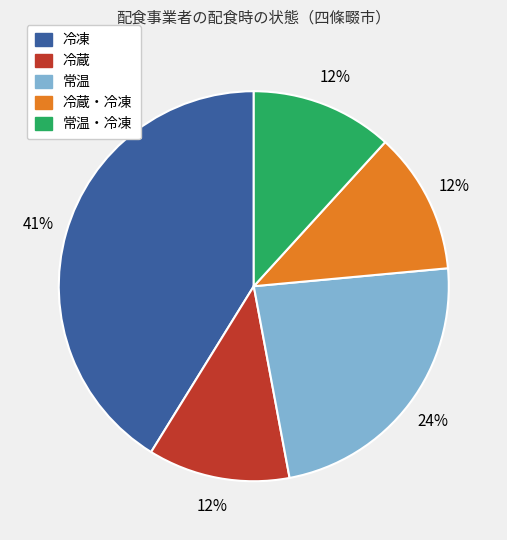

Between 冷蔵・冷凍 and 冷凍, which is larger?

冷凍